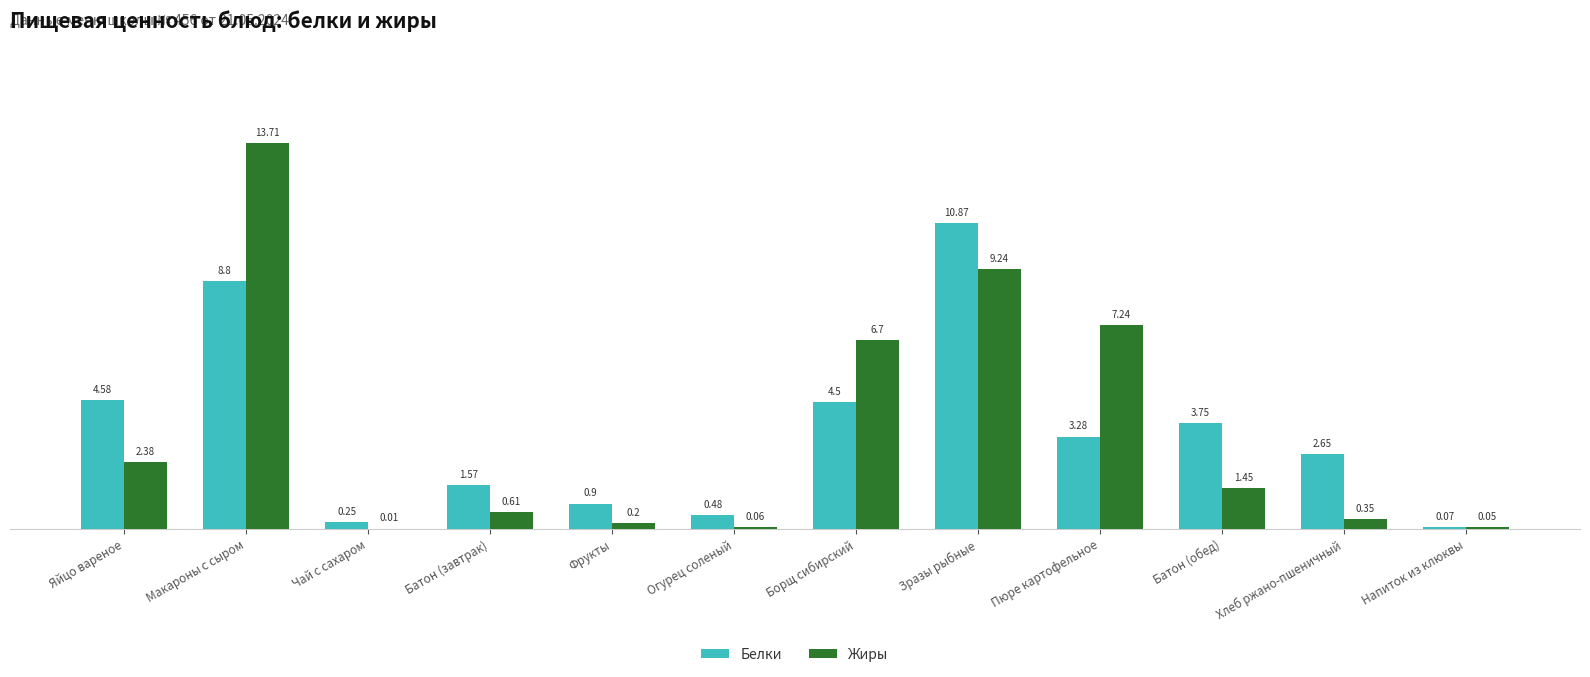

At which label does Жиры first exceed 1?

Яйцо вареное